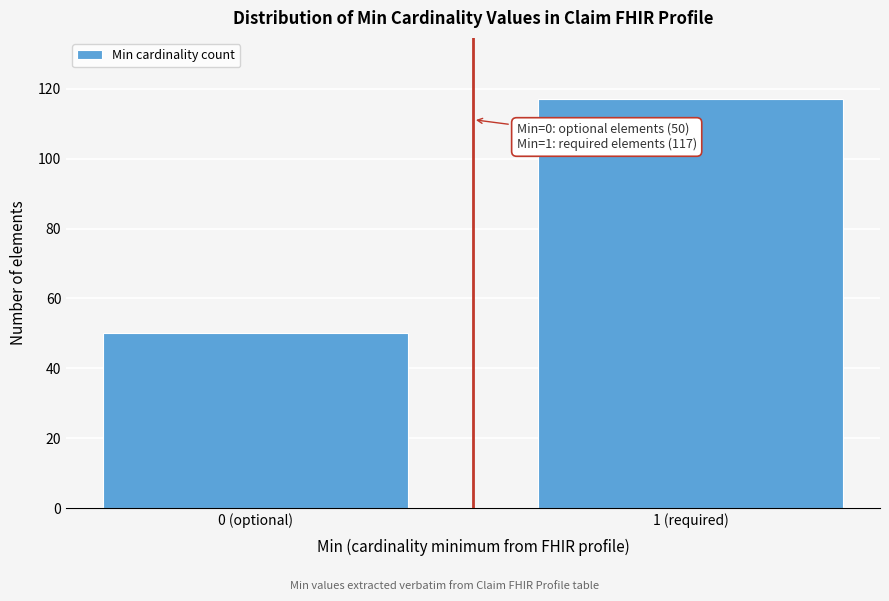

Reading left to right, transcribe all the data shown in this chart.

50	117